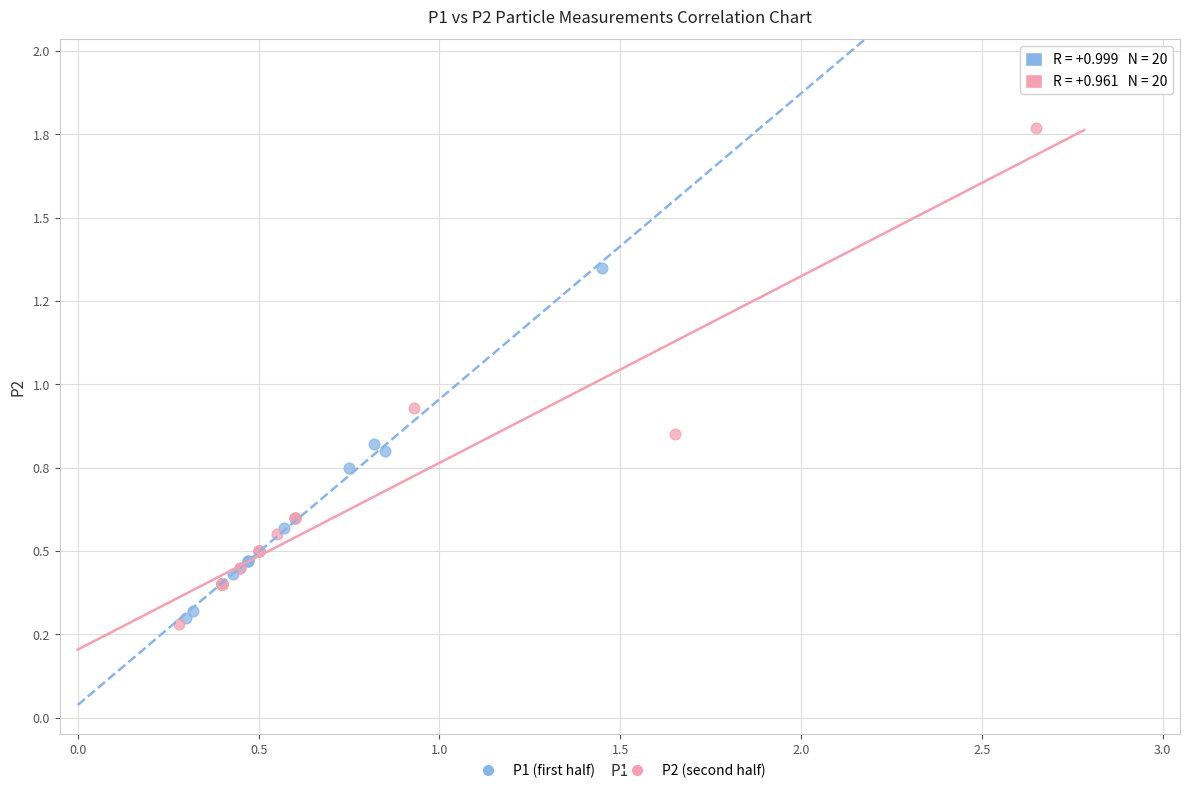

Which series reaches the minimum Y coordinate?

P2 (second half)